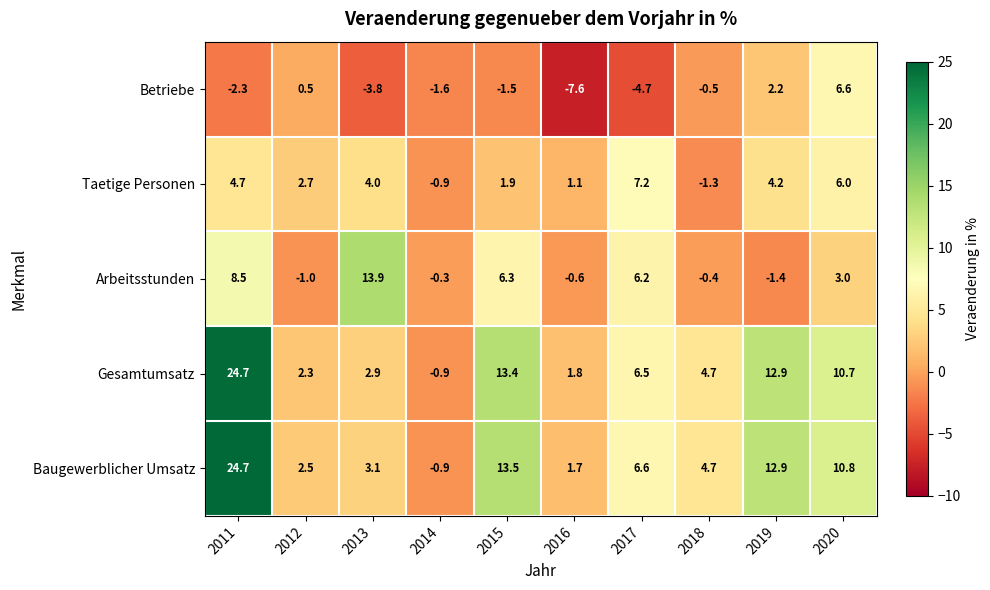

What is the sum of all Betriebe values?

-12.7